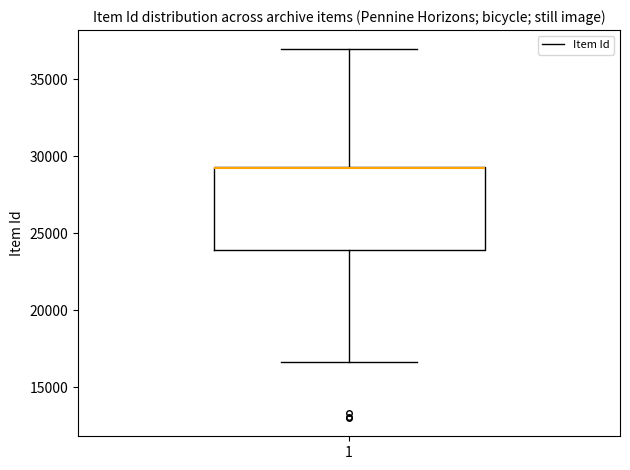

Transcribe this box plot: give where the median line is, the range the box spans, and where the two whiskers end, as read against the y-axis. The values are not printed on the chart, so give them approximately, as read against the axis.

median 29500 (drawn on the box's upper edge), box 24000 to 29500, whiskers 16500 to 37000